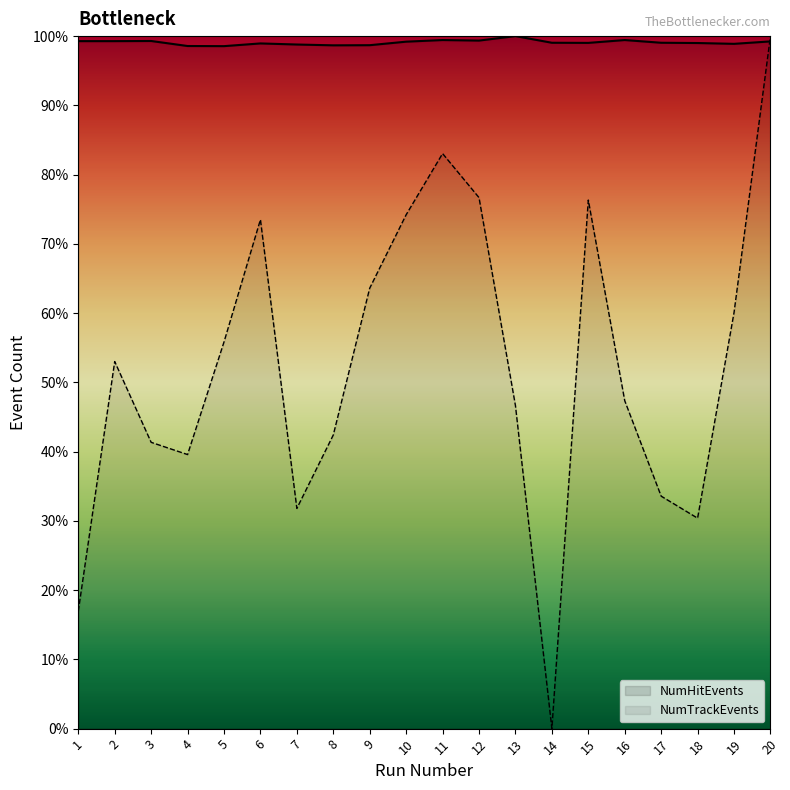

After their last crossing, which series has the higher values: NumTrackEvents or NumHitEvents?

NumTrackEvents